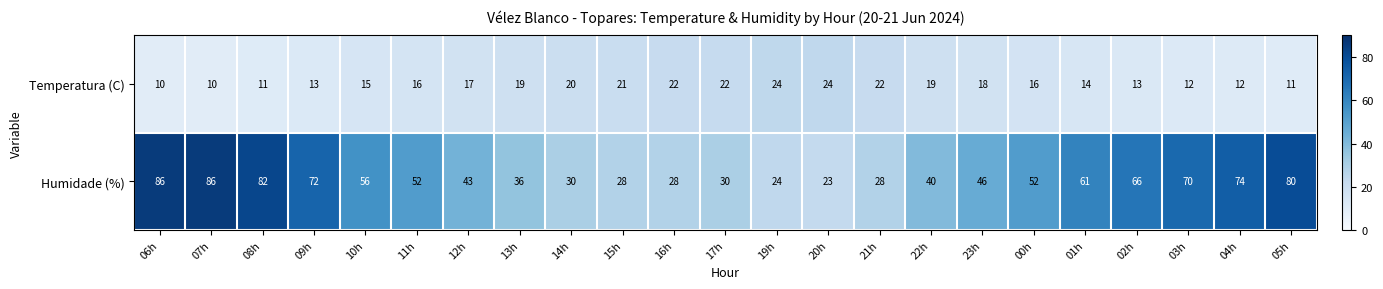

Is the value of Temperatura (C) at 05h greater than the value of Humidade (%) at 22h?

No